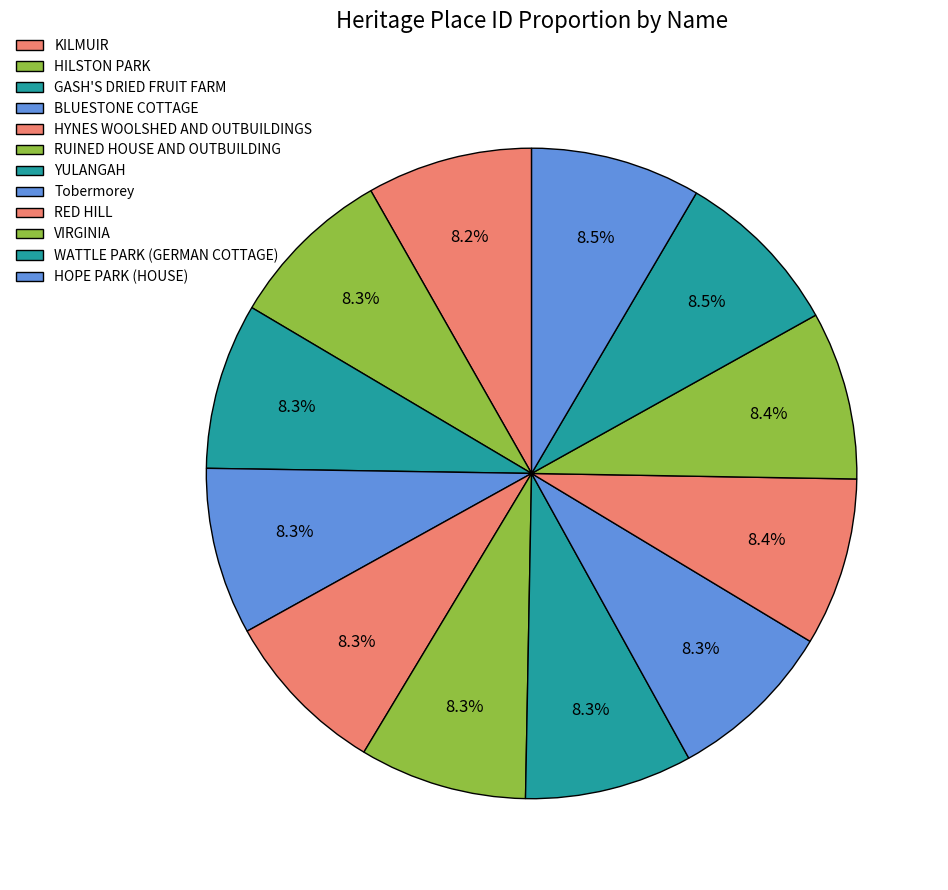

How many segments does this pie chart have?

12